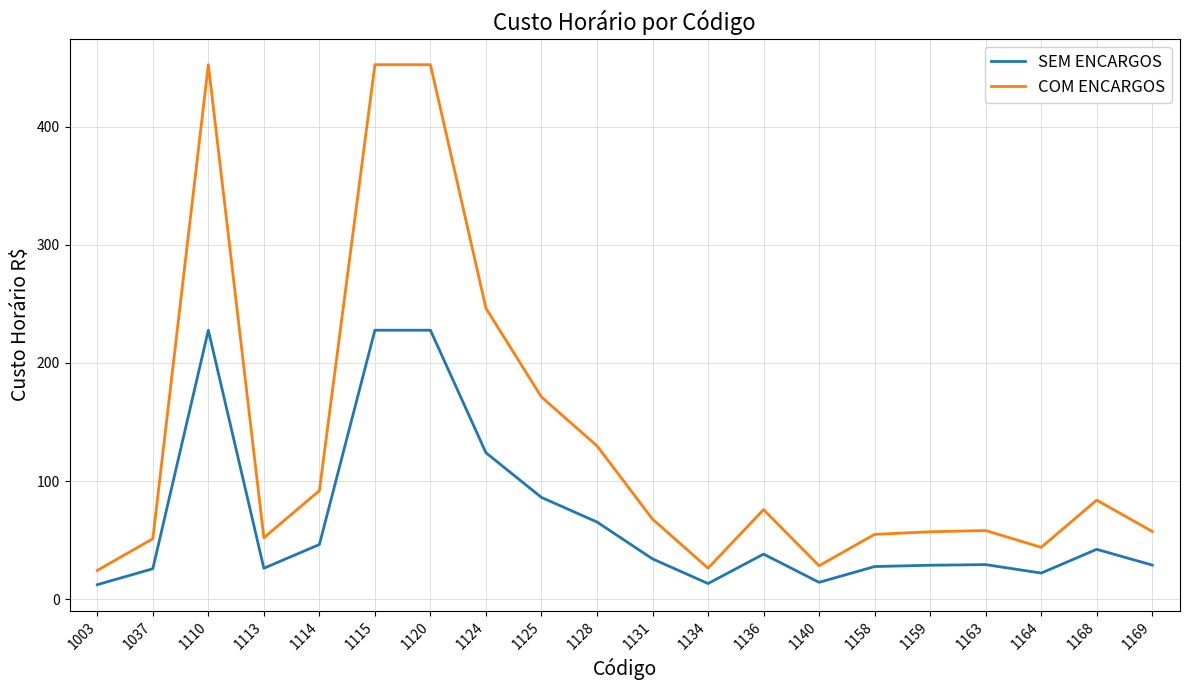

Rank the series by their average value, from highest to lowest.

COM ENCARGOS, SEM ENCARGOS